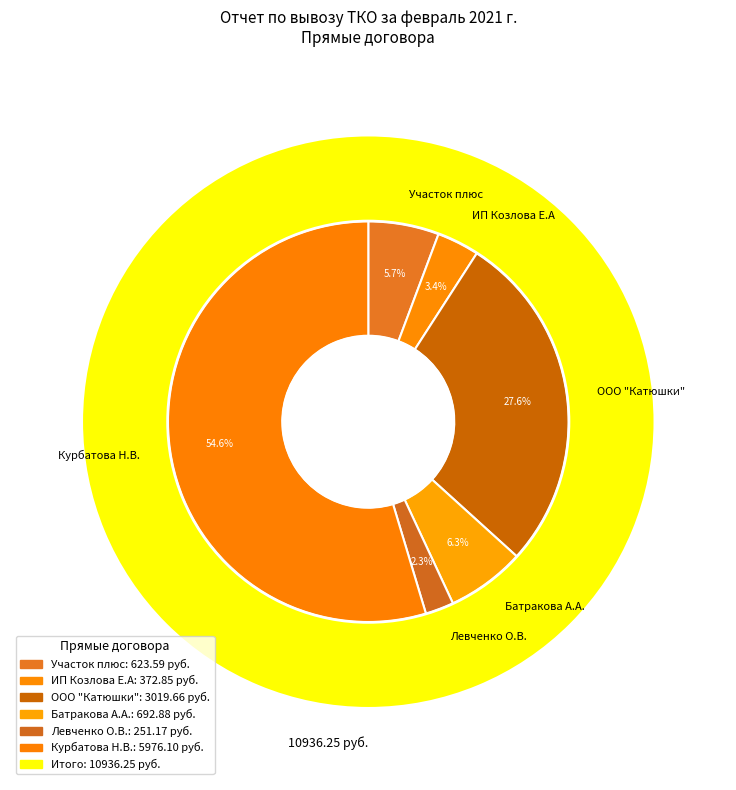

What percentage is the Левченко О.В. slice, to the nearest percent?

2%